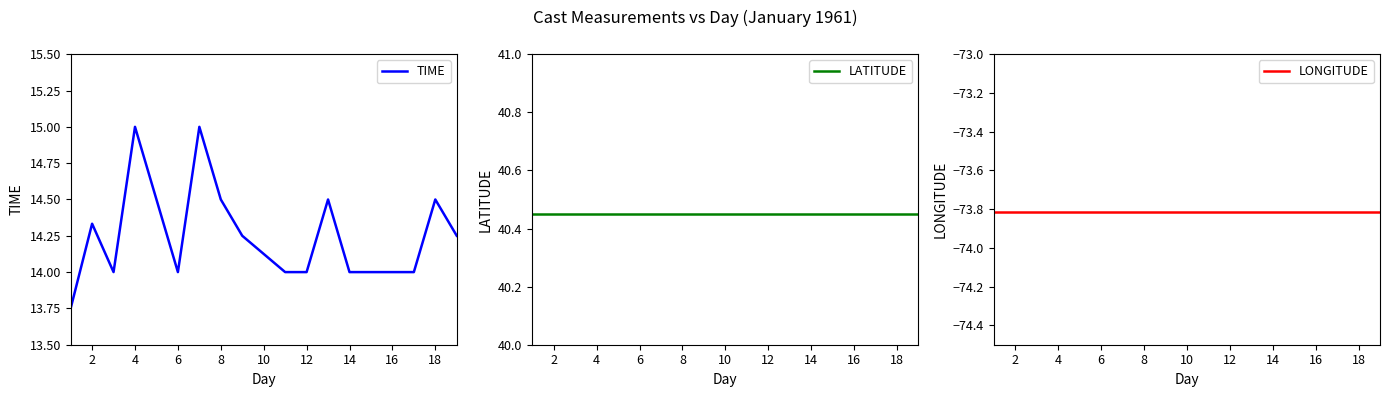

Reading left to right, extract all data points from this chart.

TIME: 13.8	14.3	14.0	15.0	14.5	14.0	15.0	14.5	14.2	14.0	14.0	14.5	14.0	14.0	14.0	14.0	14.5	14.2
LATITUDE: 40.5	40.5	40.5	40.5	40.5	40.5	40.5	40.5	40.5	40.5	40.5	40.5	40.5	40.5	40.5	40.5	40.5	40.5
LONGITUDE: -73.8	-73.8	-73.8	-73.8	-73.8	-73.8	-73.8	-73.8	-73.8	-73.8	-73.8	-73.8	-73.8	-73.8	-73.8	-73.8	-73.8	-73.8